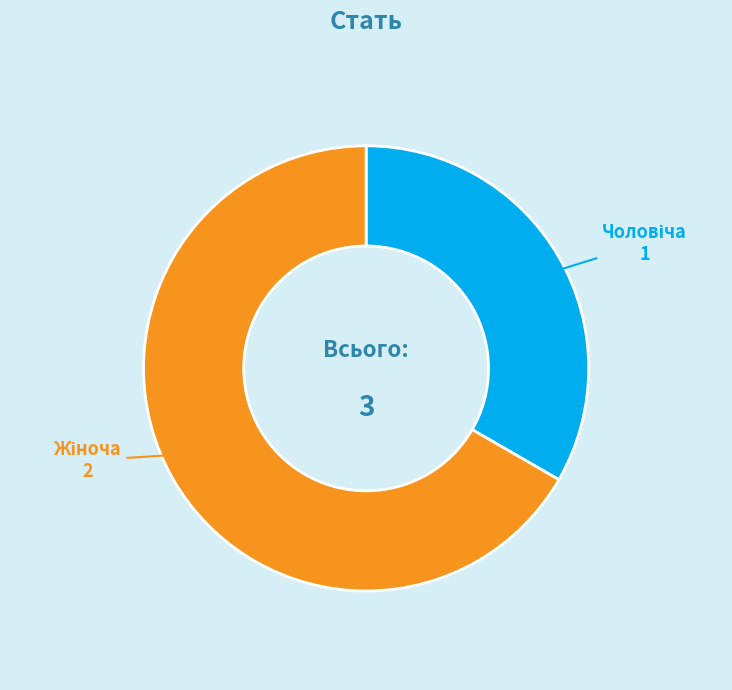

Is there any slice that represents more than half of the pie?

Yes